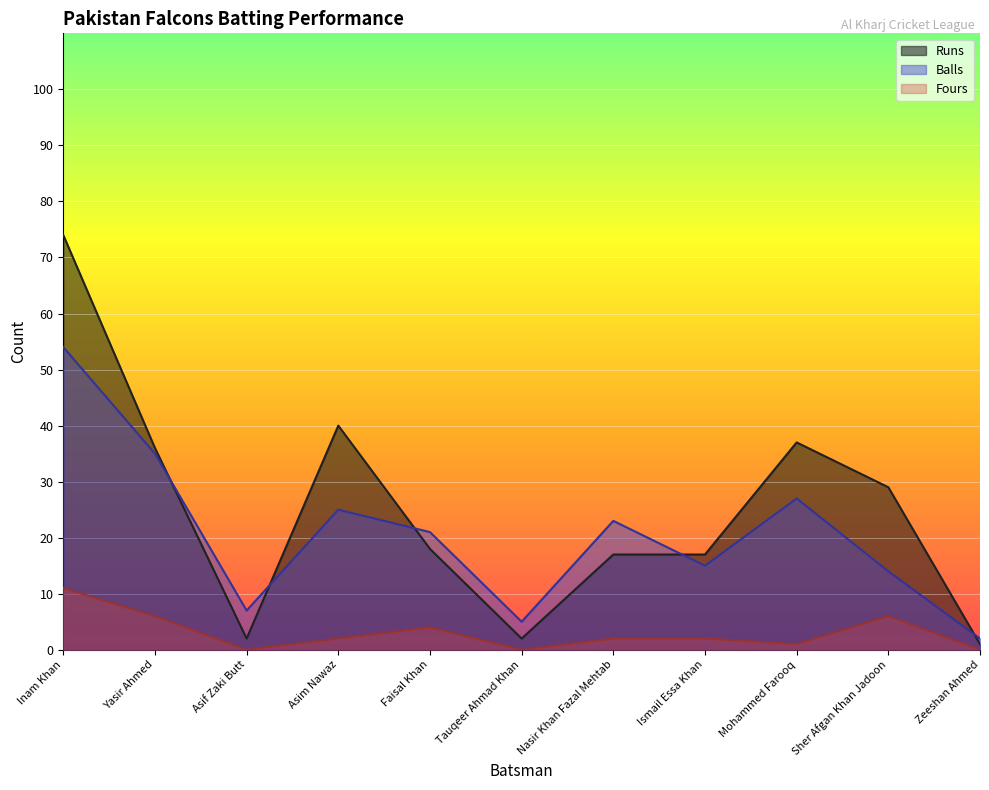

True or false: Balls and Fours intersect in this chart.

False